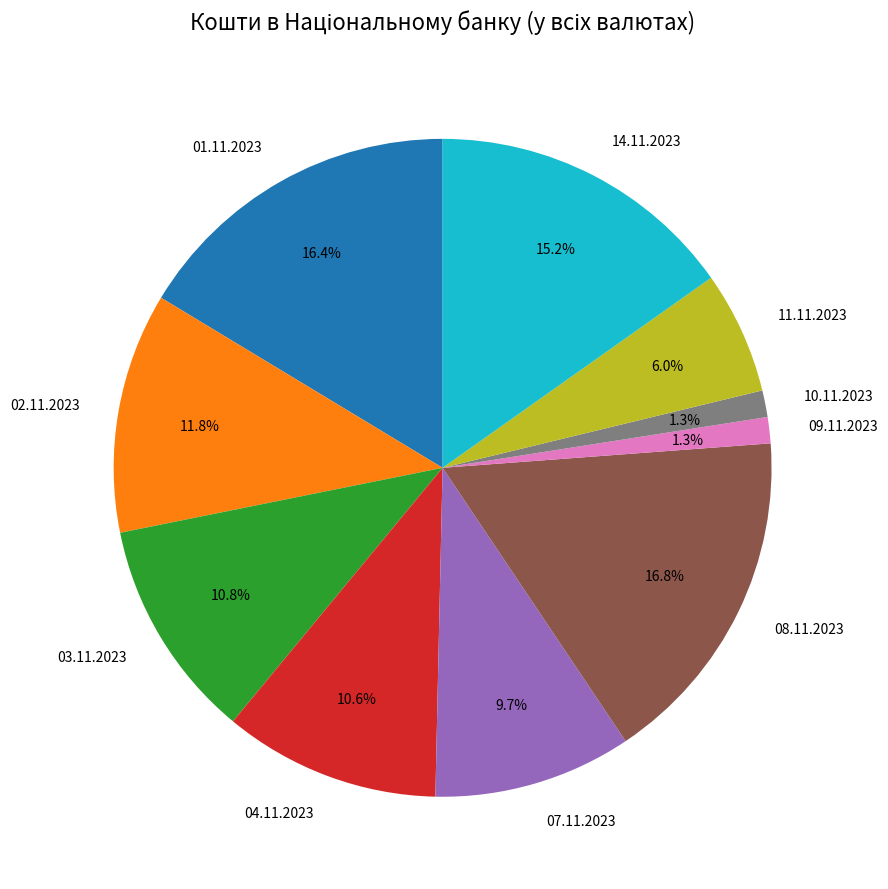

Is it true that 04.11.2023 is 11% of the pie?

True